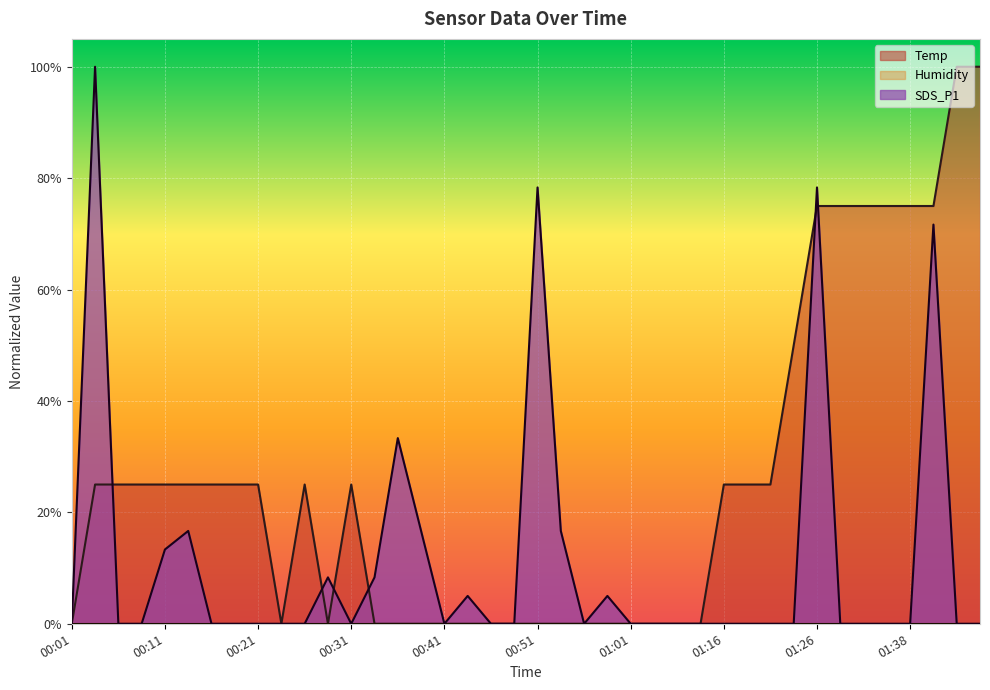

The value of SDS_P1 at 00:51 is 1.2. True or false?

False